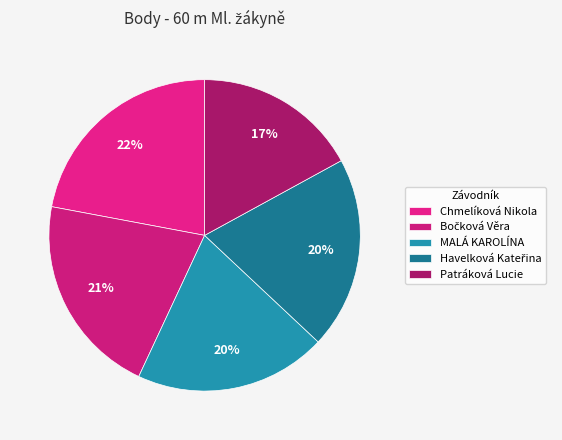

Approximately how many times larger is the value at Bočková Věra compared to Havelková Kateřina?

1.1